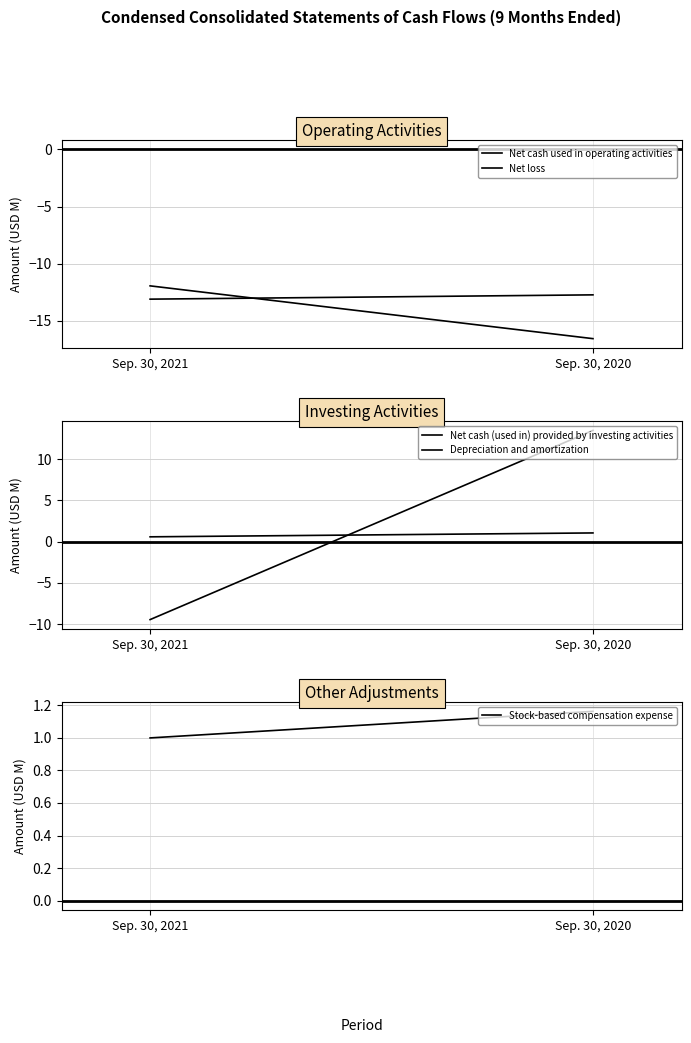

What are all the series names shown in the legend?

Net cash used in operating activities, Net loss, Net cash (used in) provided by investing activities, Depreciation and amortization, Stock-based compensation expense